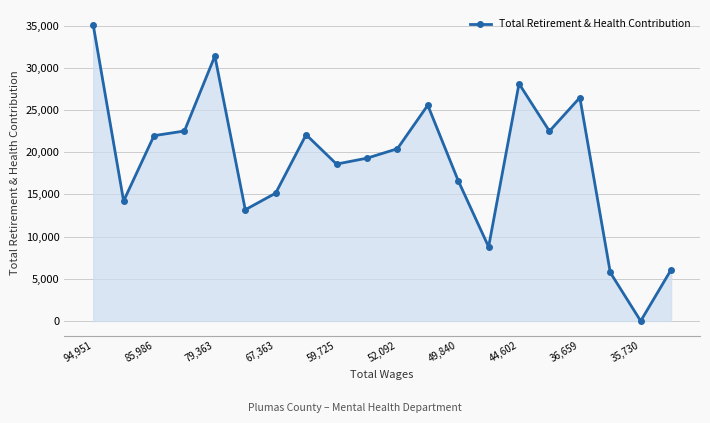

What is the difference between the maximum and second lowest values?

29341